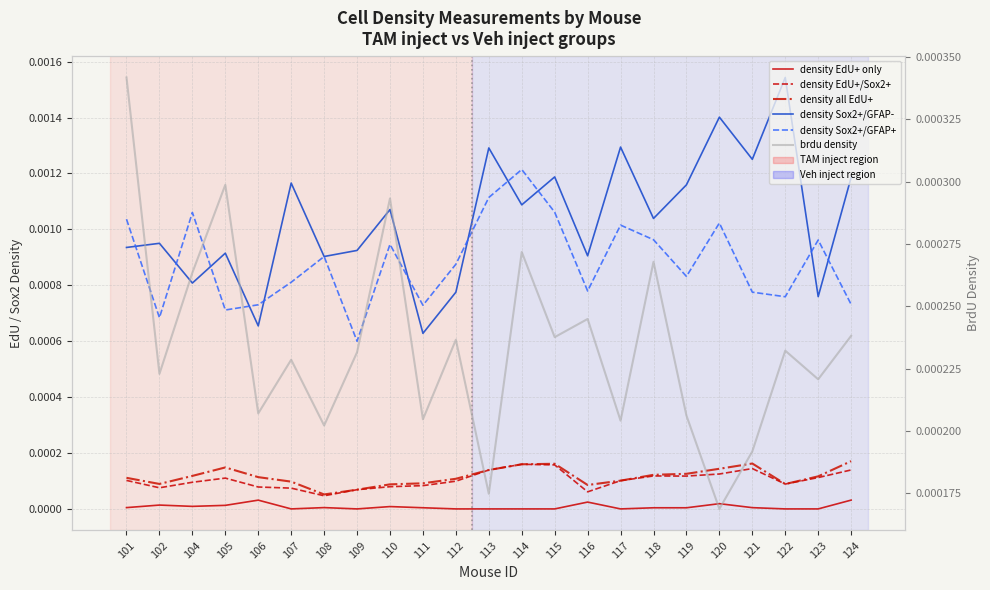

How many data points does each series have?

23